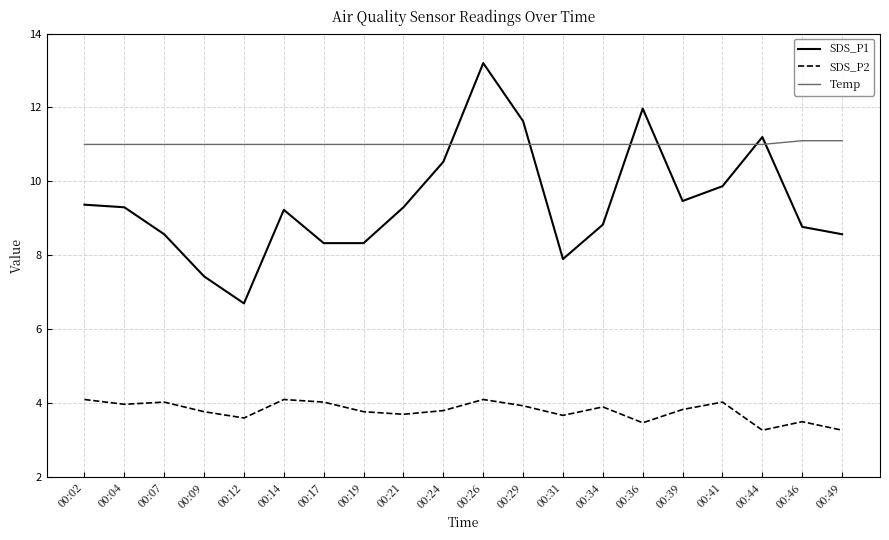

The value of Temp at 00:19 is 3.3. True or false?

False